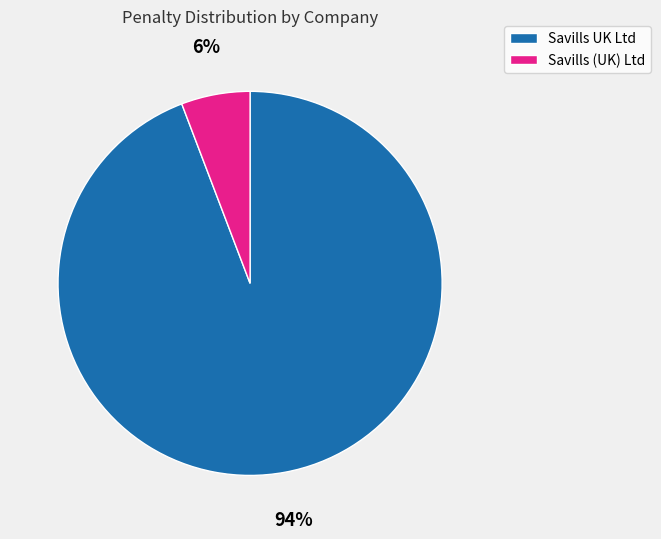

Combined, do Savills UK Ltd and Savills (UK) Ltd account for over 50%?

Yes